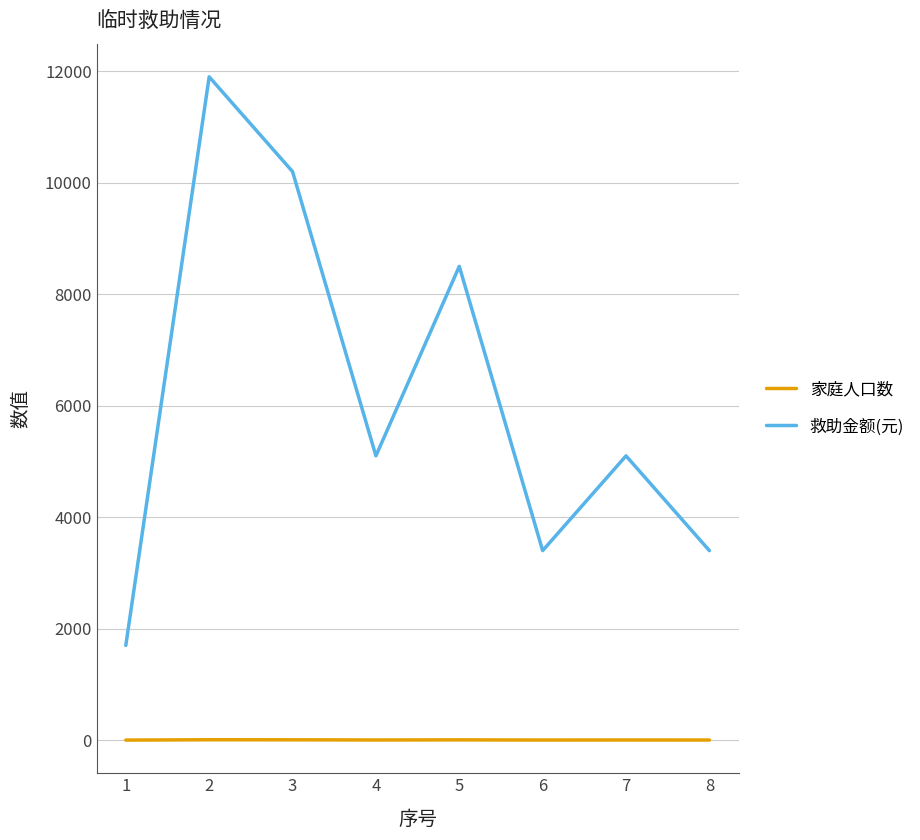

What is the highest value of the 救助金额(元) series?

11900